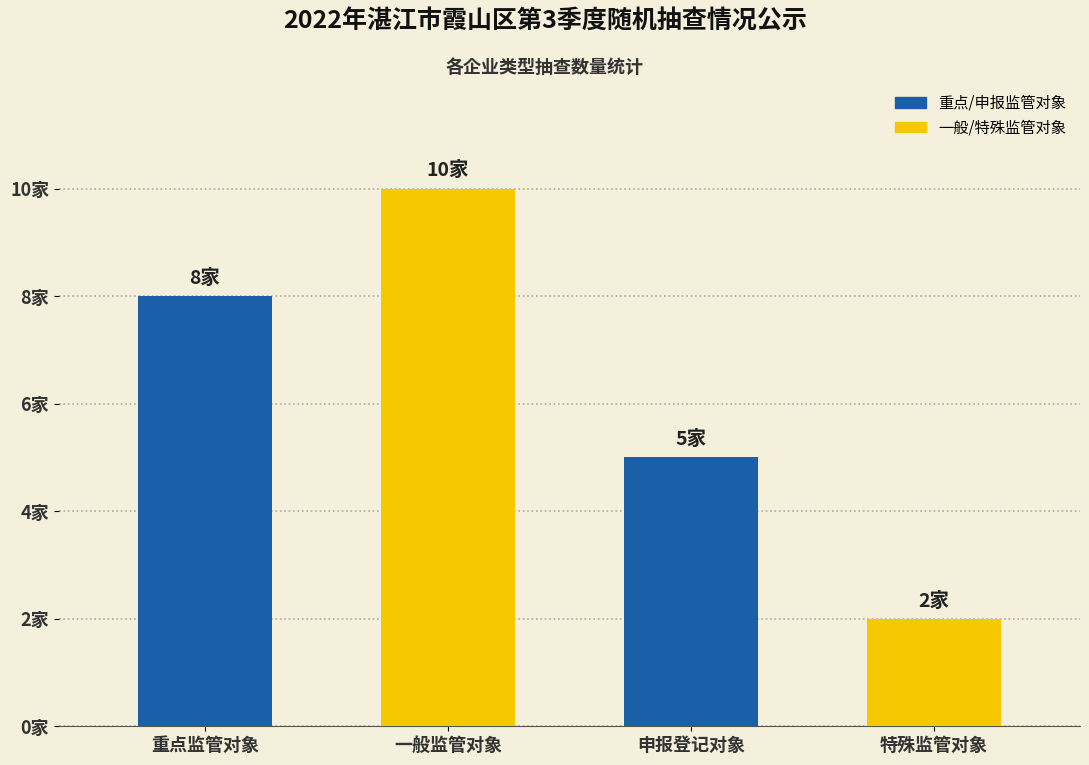

Are the bars horizontal?

No